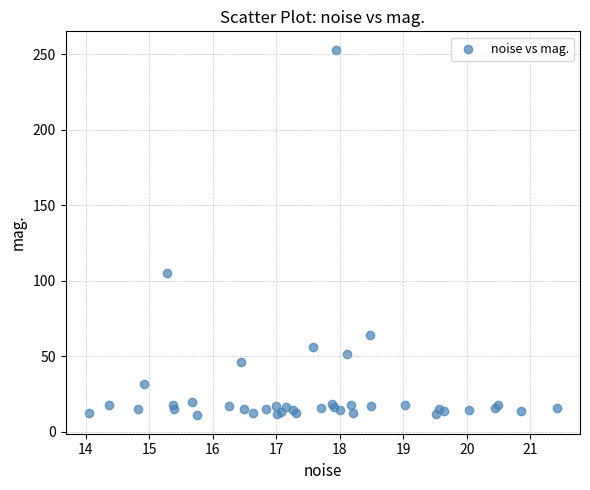

What Y value in the scatter plot is closest to 132?

104.9